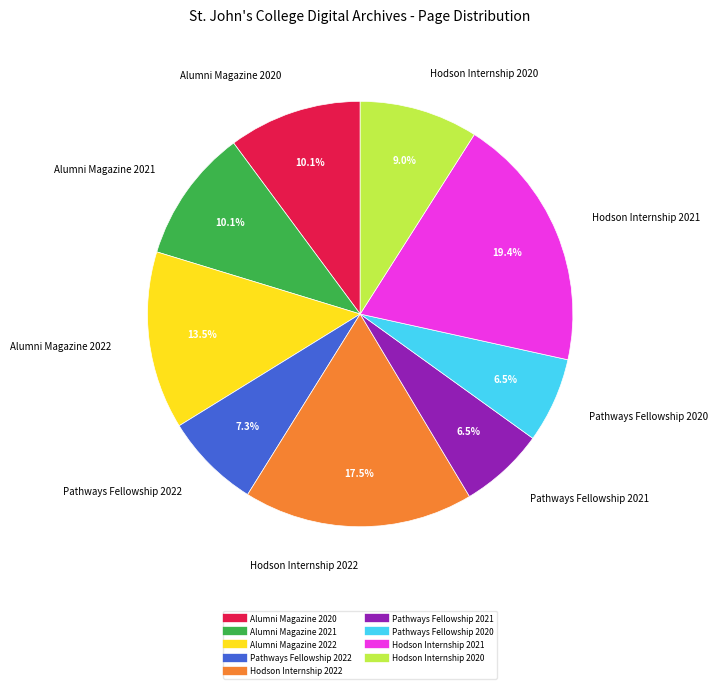

Is there a majority slice in this chart?

No